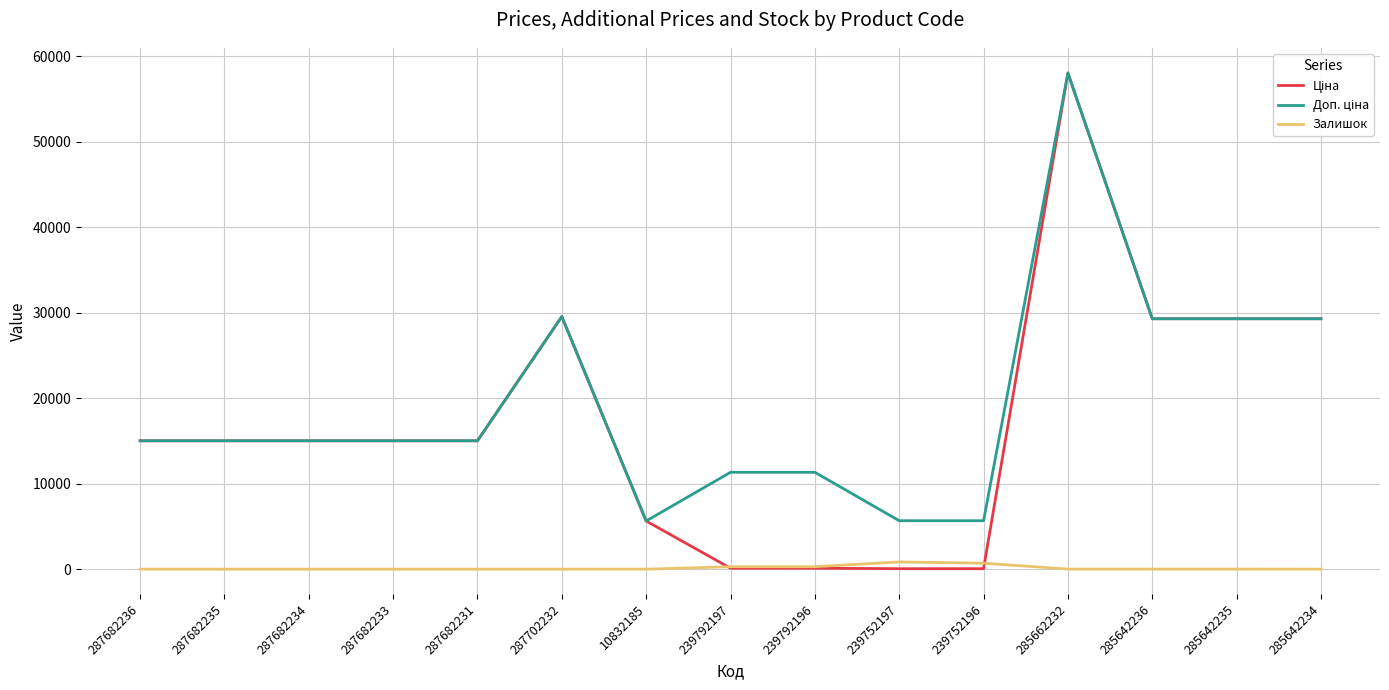

Which category has the highest value across all series?

285662232